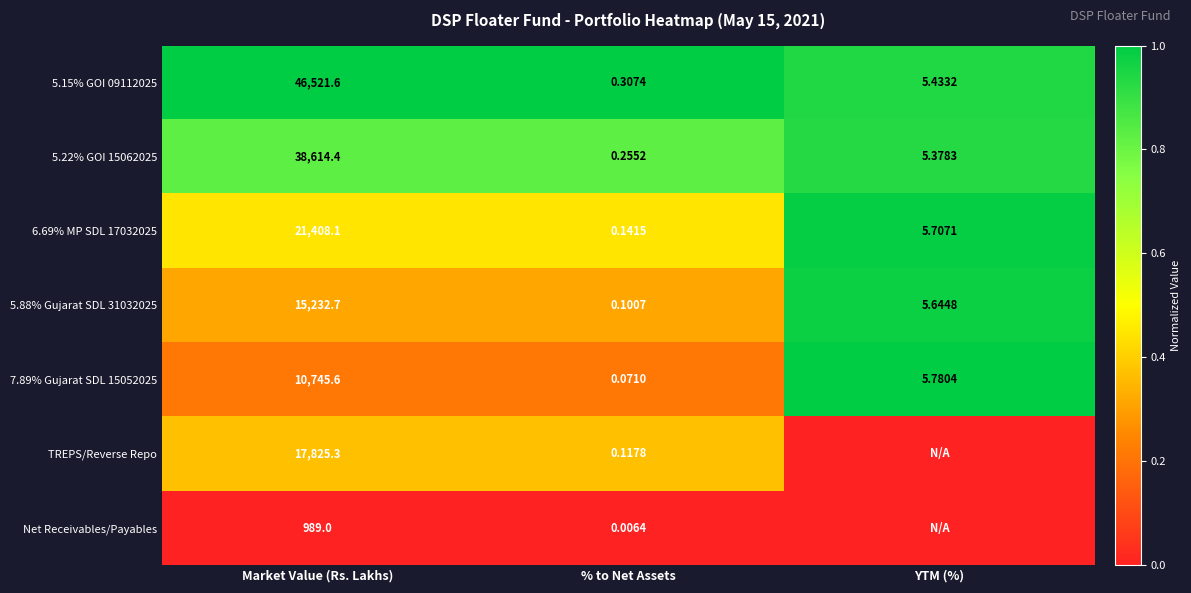

Which category has the highest value in the 5.88% Gujarat SDL 31032025 series?

Market Value (Rs. Lakhs)